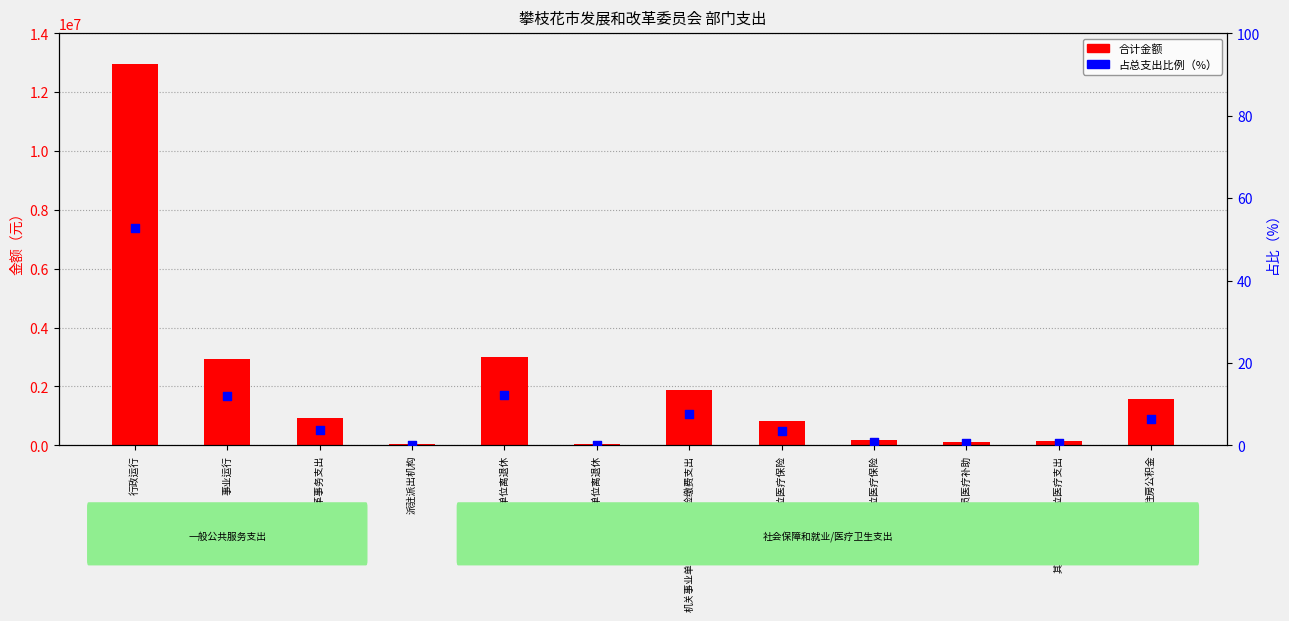

Which series contains the highest Y value?

合计